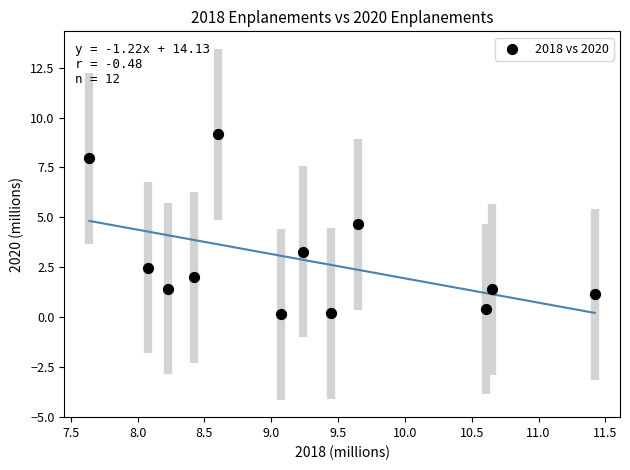

What is the range of X values (max minus min)?

3.8